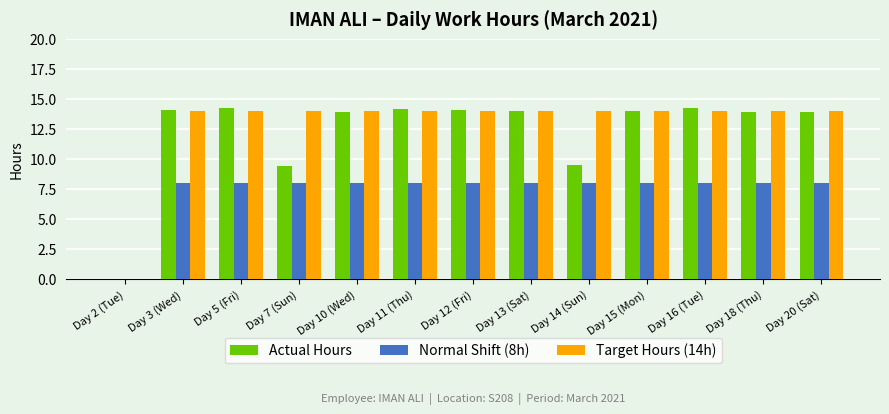

Does the chart contain stacked bars?

No